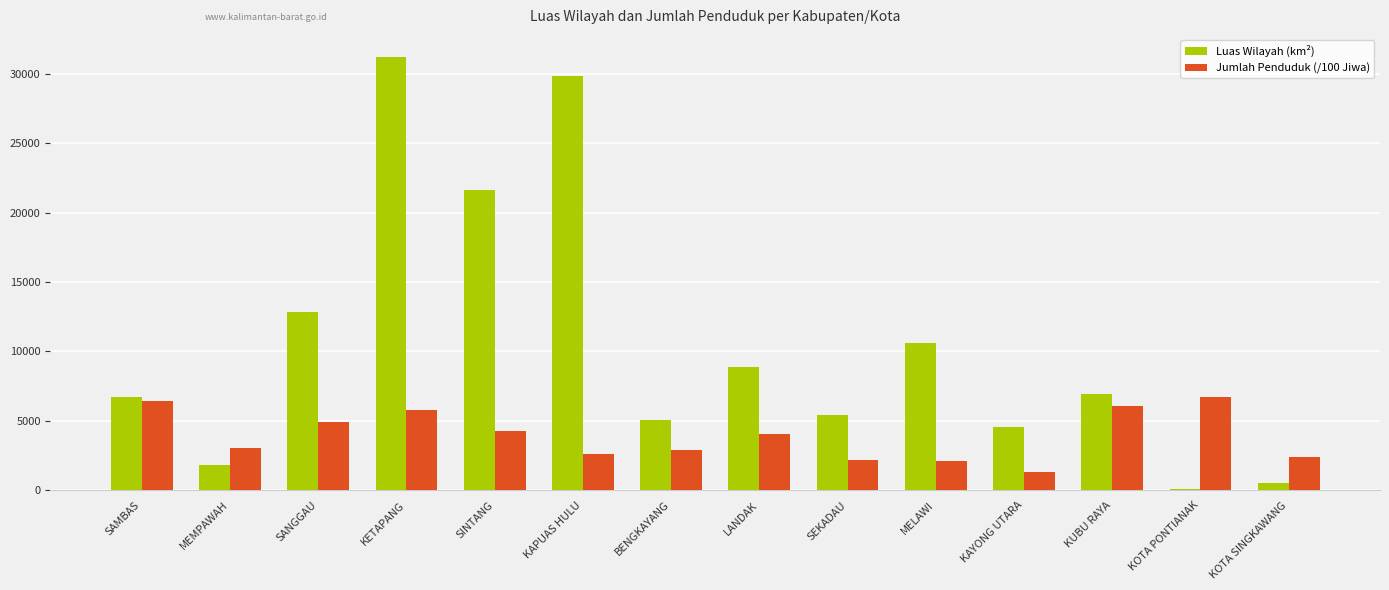

What position from the right is KAPUAS HULU?

9